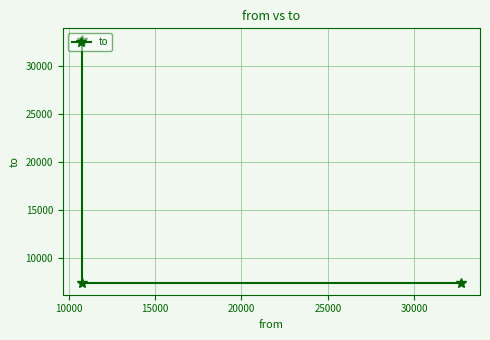

What is the smallest value displayed?

7434